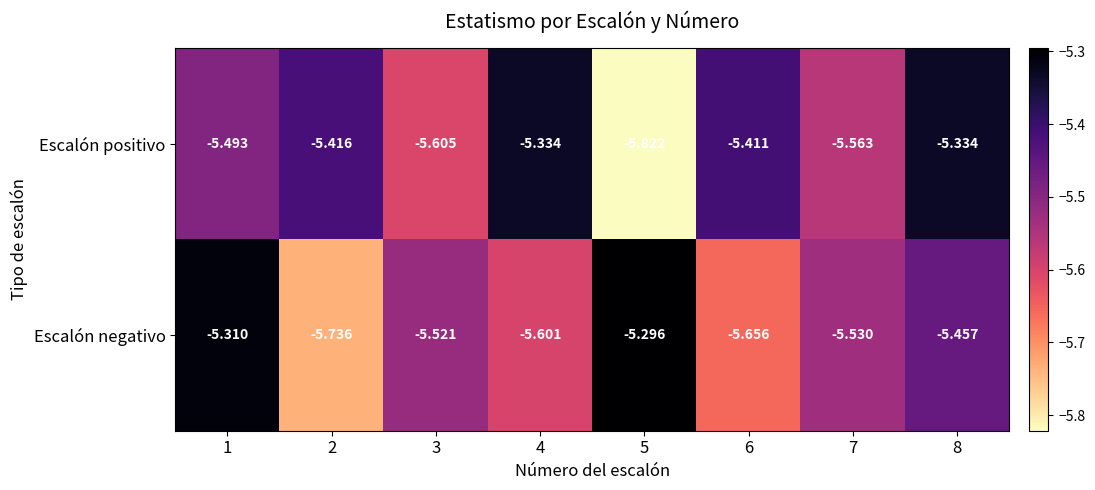

Which series has the largest total across all categories?

Escalón positivo